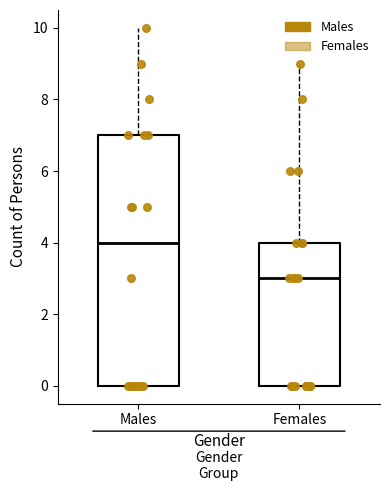

Reading left to right, transcribe this box plot: for each box, give where its median line is, the range the box spans, and where its two whiskers end, as read against the y-axis. The values are not printed on the chart, so give them approximately, as read against the axis.

Males: median 4, box 0 to 7, whiskers 0 to 10
Females: median 3, box 0 to 4, whiskers 0 to 9